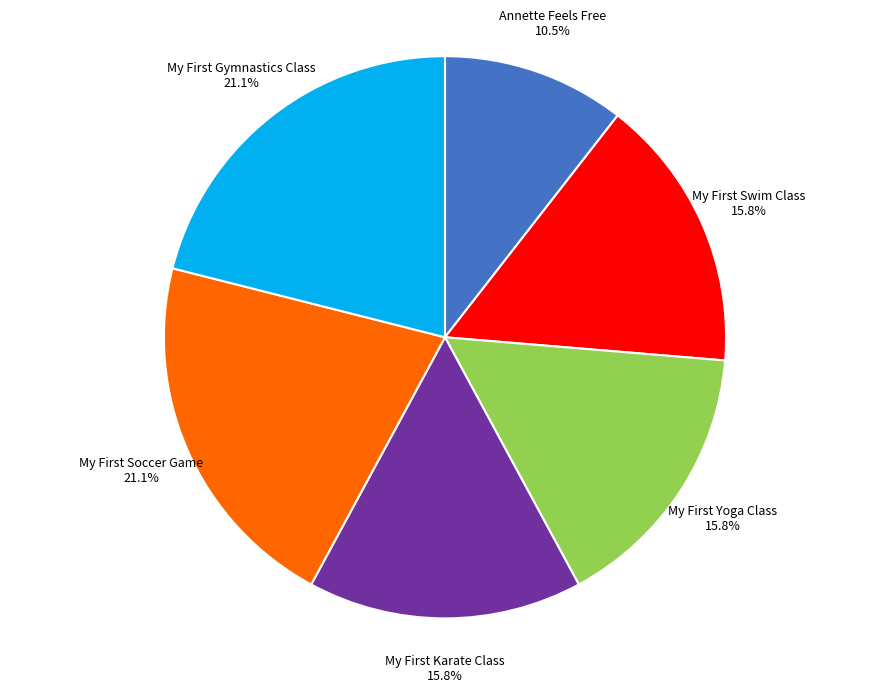

Is there any slice that represents more than half of the pie?

No